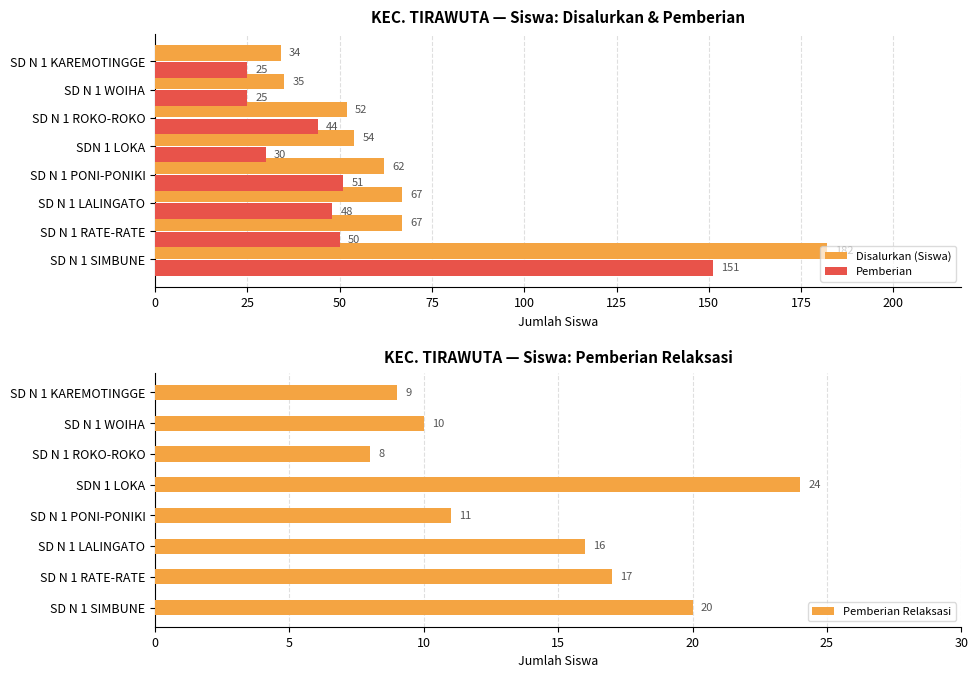

Which series has the largest total across all categories?

Disalurkan (Siswa)